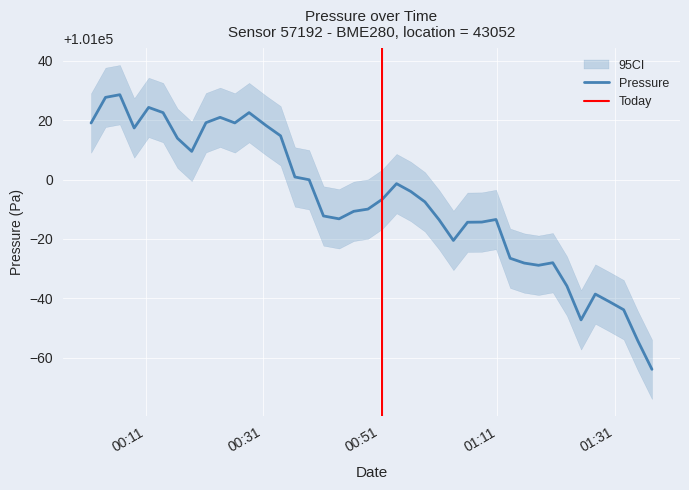

True or false: pressure and humidity intersect in this chart.

False